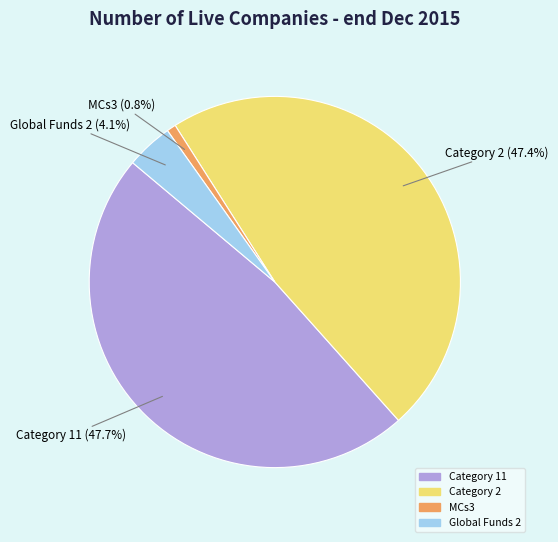

To the nearest percent, what portion does Category 11 represent?

48%